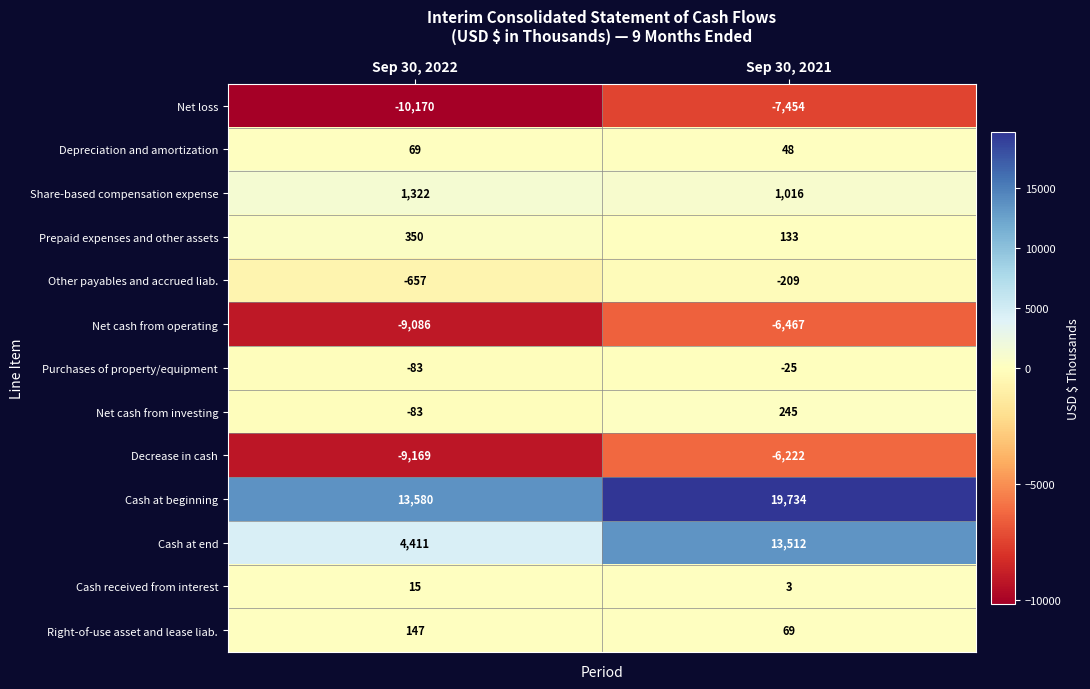

What is the sum of the Cash received from interest values at Sep 30, 2021 and Sep 30, 2022?

18